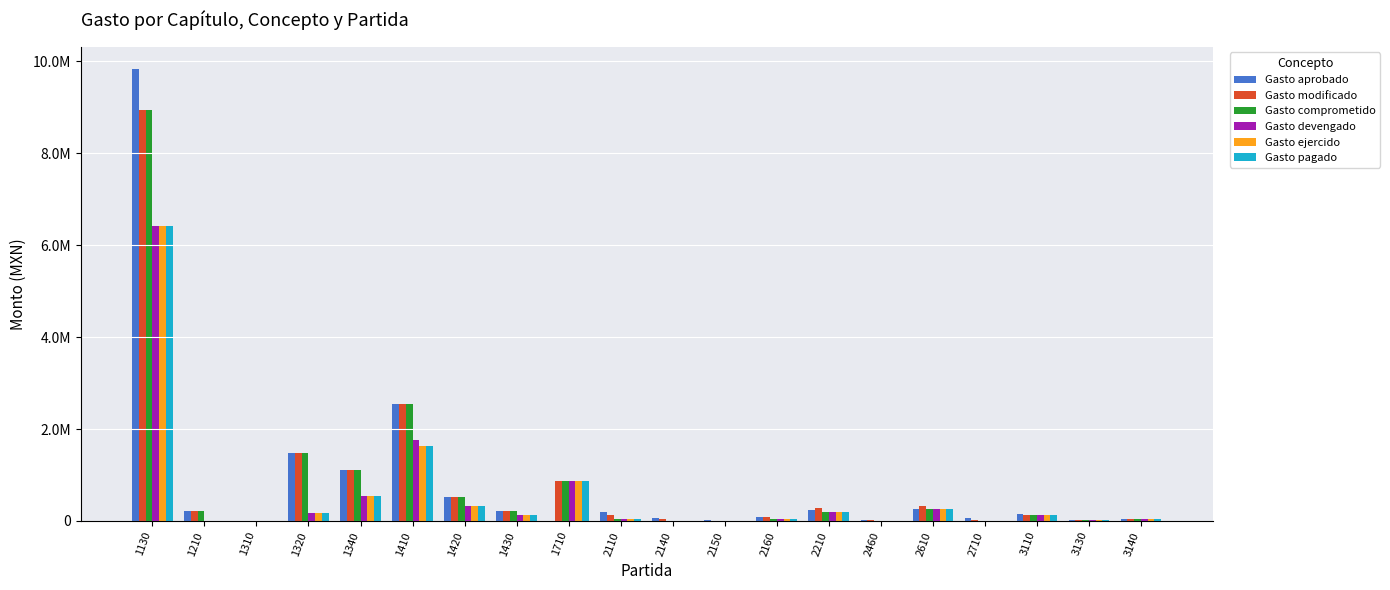

Does the chart contain stacked bars?

No